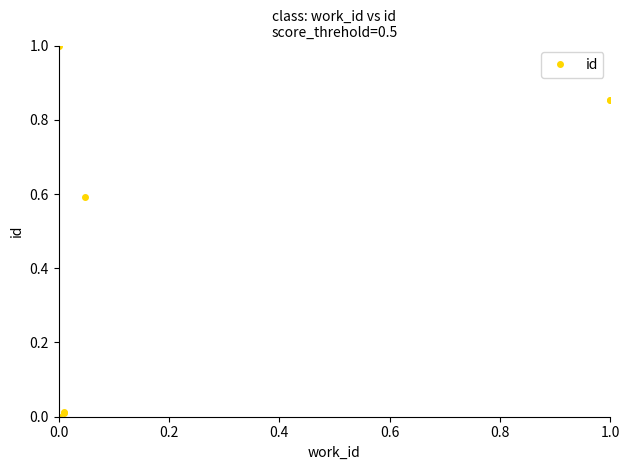

Does the chart display data point markers on the line(s)?

Yes